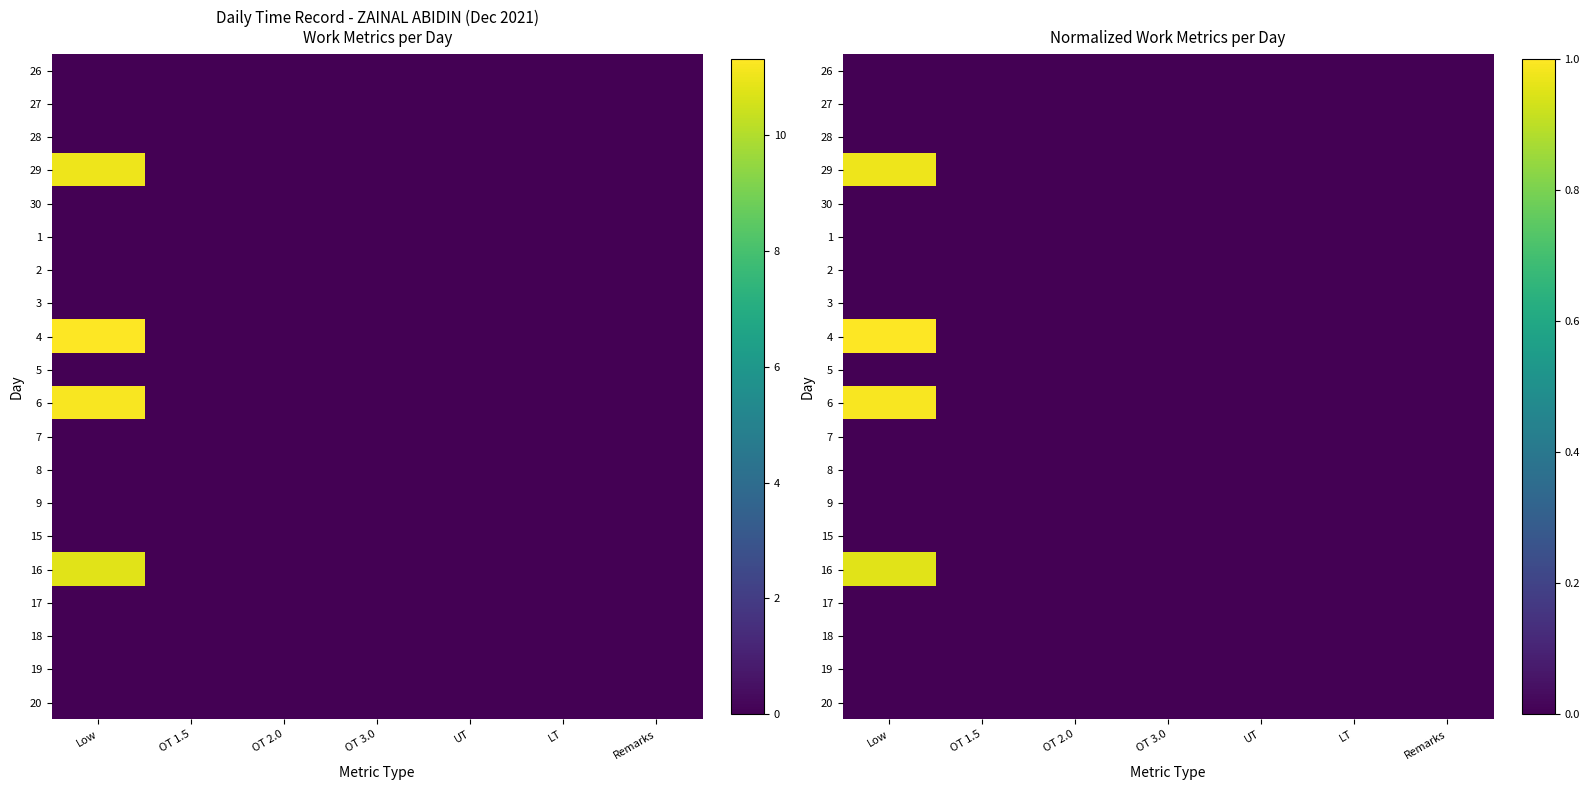

Count the number of categories in the chart.

7